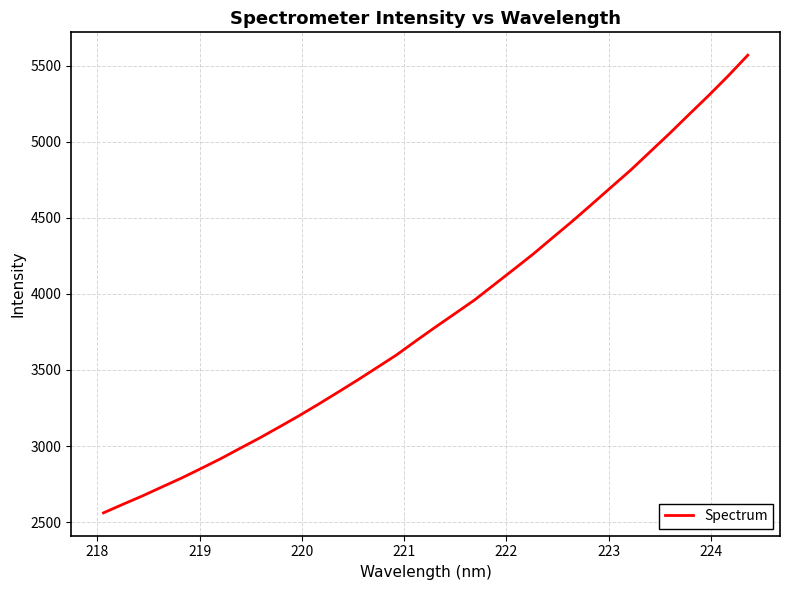

What is the greatest value displayed?

5568.4